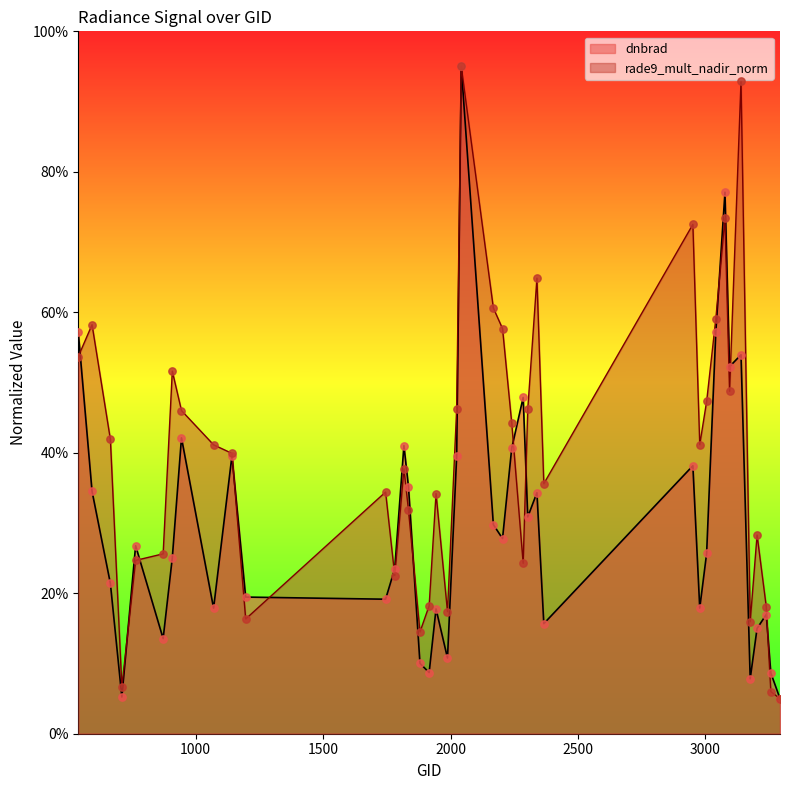

Which series reaches the maximum Y coordinate?

dnbrad